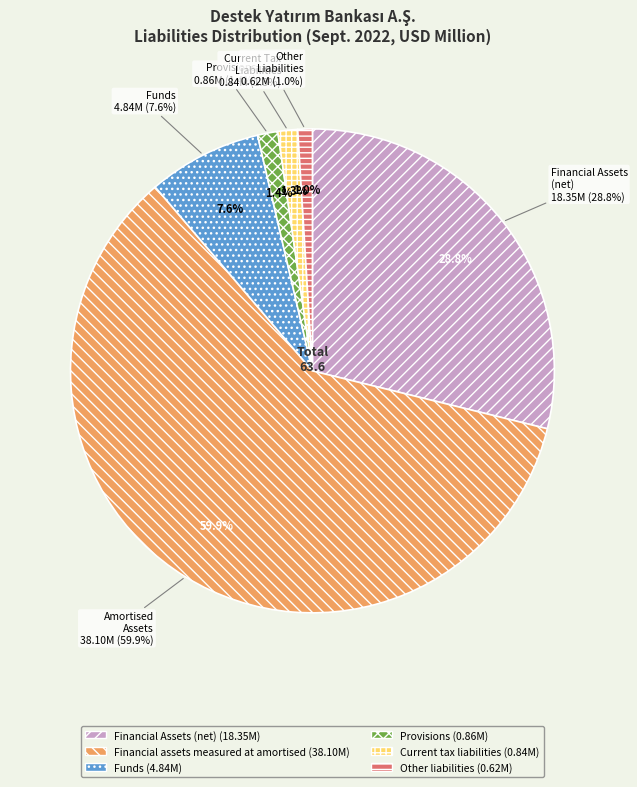

Rank the categories by value from lowest to highest.

Other liabilities, Current tax liabilities, Provisions, Funds, Financial Assets (net), Financial assets measured at amortised